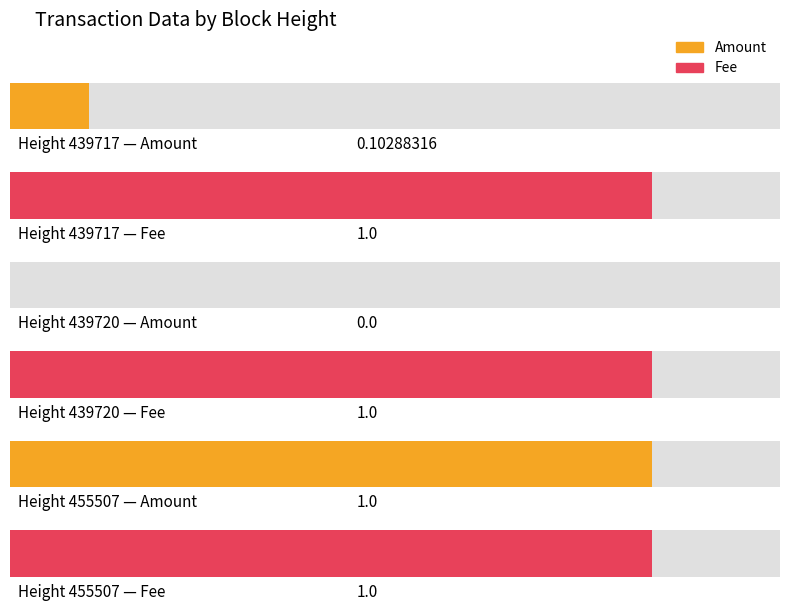

Reading left to right, list all the values displayed in this chart.

Amount: 439717=0.1	439720=0.0	455507=1.0
Fee: 439717=1.0	439720=1.0	455507=1.0